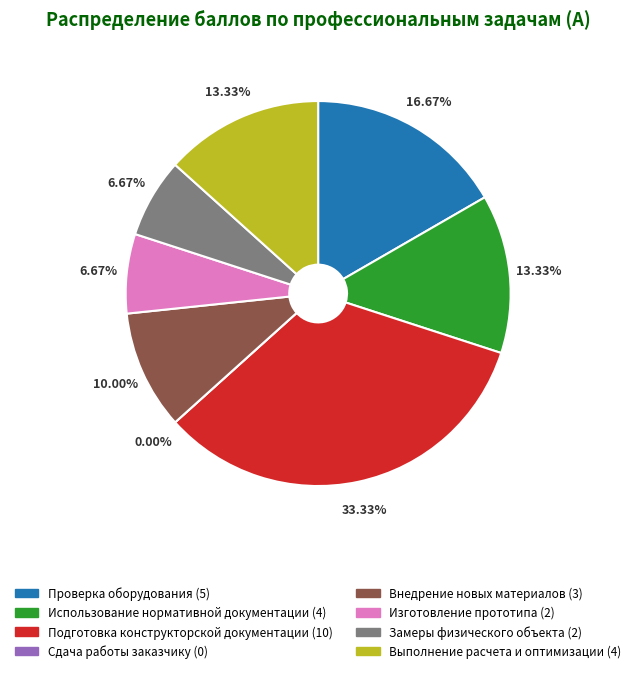

How many segments does this pie chart have?

8